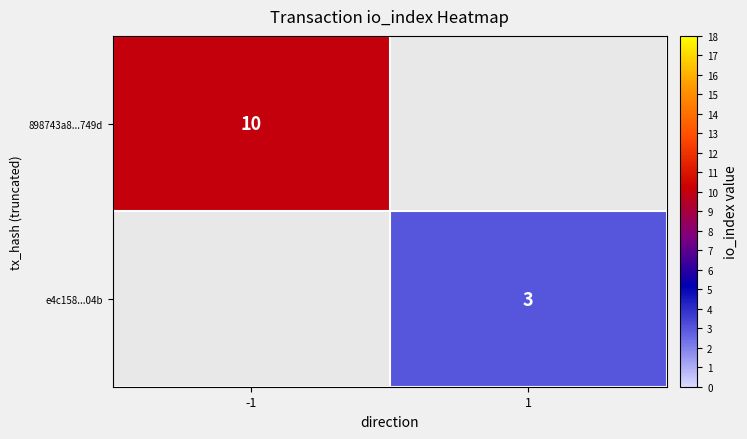

Count the number of categories in the chart.

2